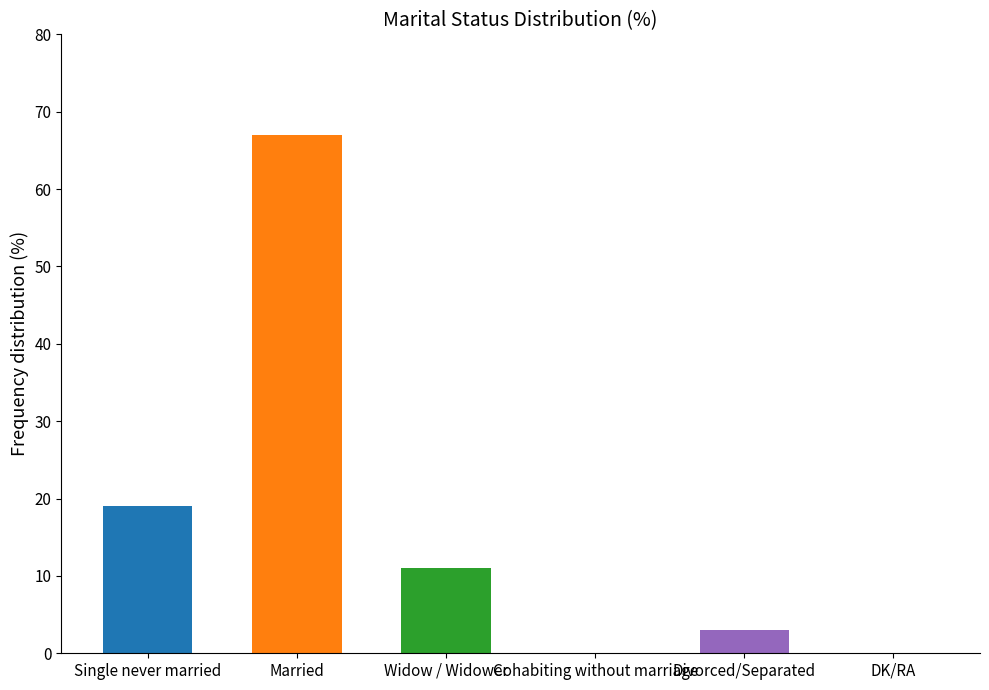

Between Married and Divorced/Separated, which is larger?

Married